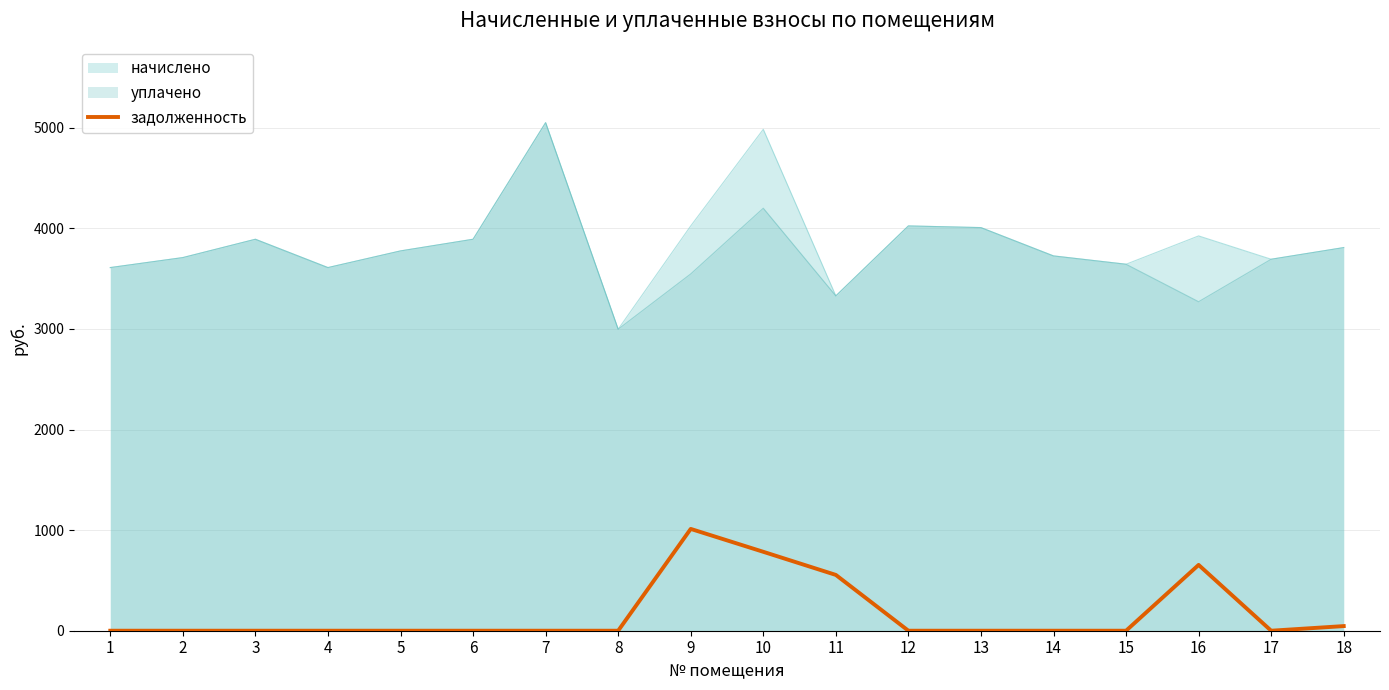

True or false: задолженность and начислено intersect in this chart.

False